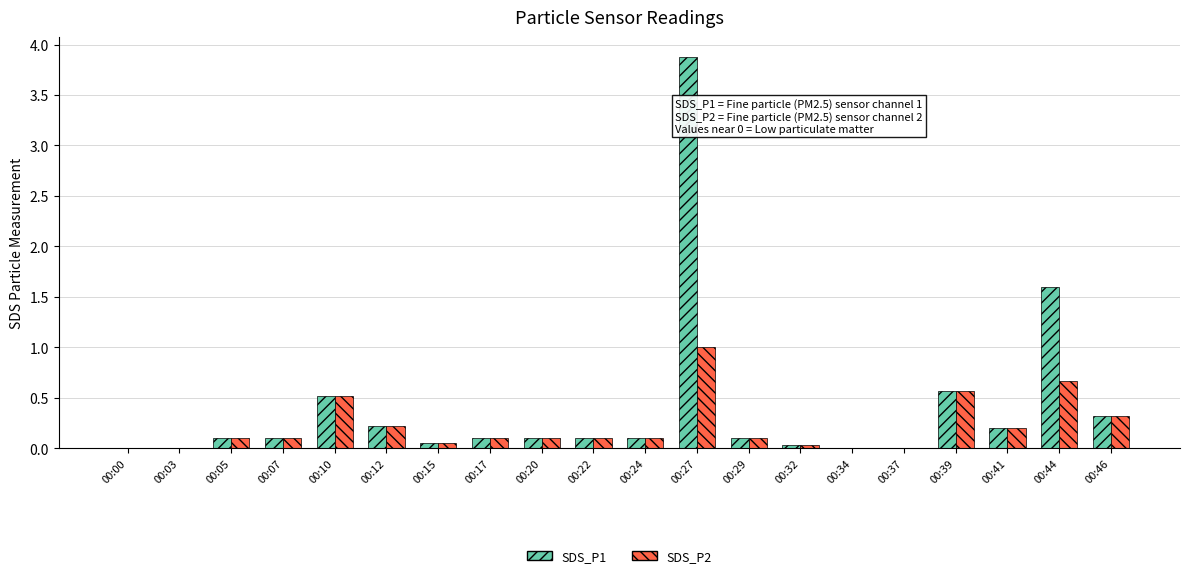

What is the highest value of the SDS_P2 series?

1.0